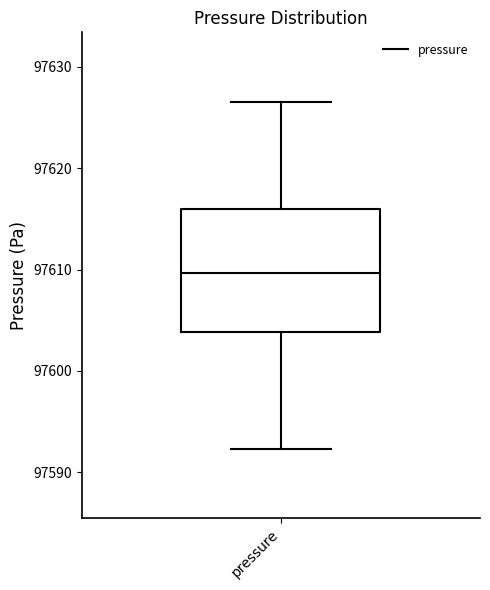

Where is the upper edge of the box for pressure on the y-axis? The values are not printed on the chart, so give them approximately, as read against the axis.

97616